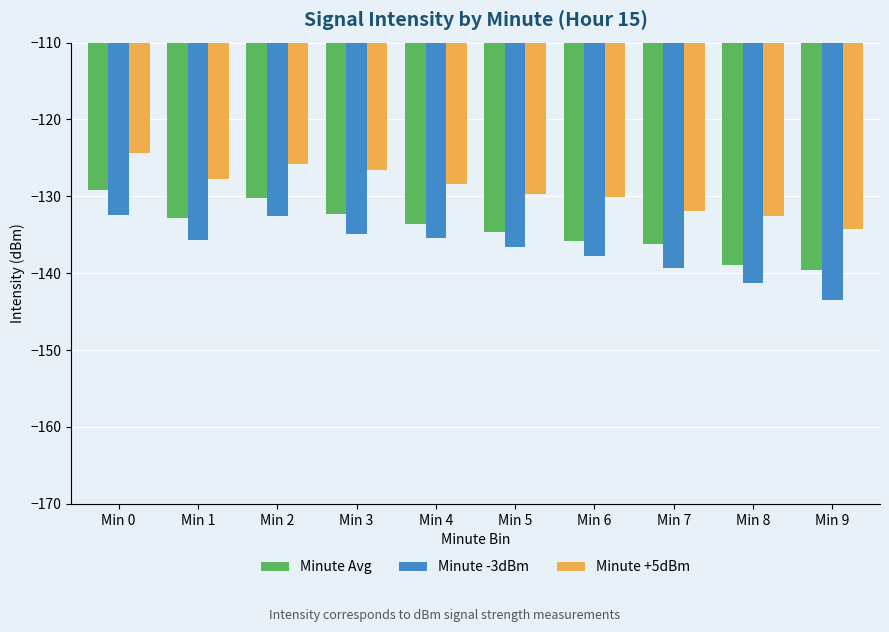

Reading left to right, list all the values displayed in this chart.

Minute Avg: Min 0=-129.2	Min 1=-132.8	Min 2=-130.2	Min 3=-132.3	Min 4=-133.5	Min 5=-134.7	Min 6=-135.8	Min 7=-136.2	Min 8=-139.0	Min 9=-139.6
Minute -3dBm: Min 0=-132.4	Min 1=-135.7	Min 2=-132.6	Min 3=-134.9	Min 4=-135.5	Min 5=-136.6	Min 6=-137.8	Min 7=-139.4	Min 8=-141.3	Min 9=-143.5
Minute +5dBm: Min 0=-124.4	Min 1=-127.7	Min 2=-125.8	Min 3=-126.6	Min 4=-128.4	Min 5=-129.7	Min 6=-130.1	Min 7=-132.0	Min 8=-132.5	Min 9=-134.3